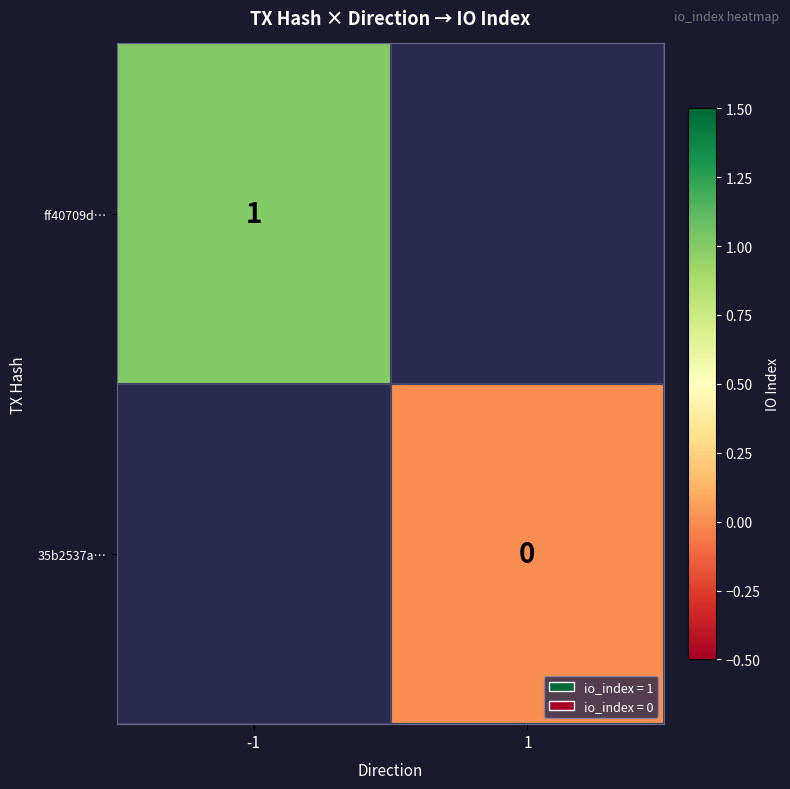

The value of ff40709d… at -1 is 1. True or false?

True